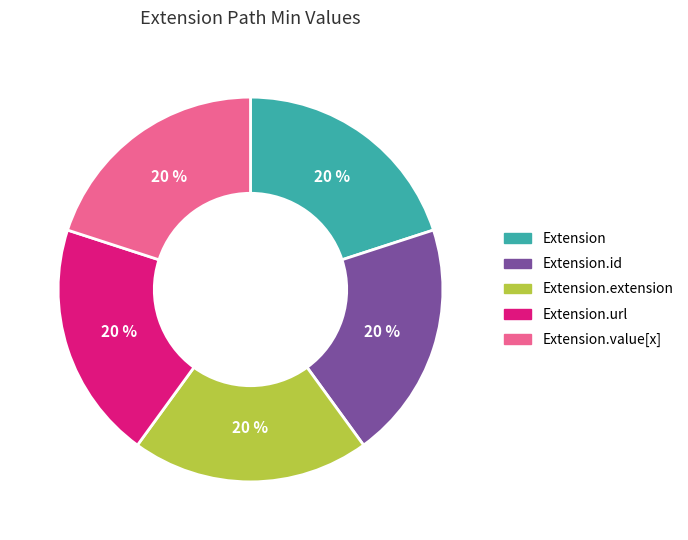

The Extension.value[x] slice represents 20% of the pie. True or false?

True